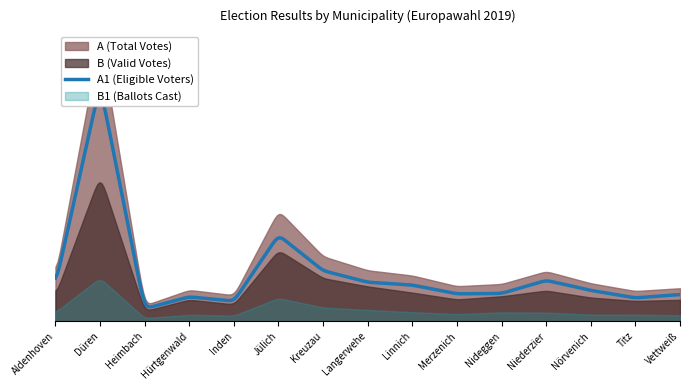

Reading left to right, extract all data points from this chart.

A1: 7994	52732	2779	5439	4446	19175	11248	8683	8055	6095	6185	9103	6862	5185	5949
A: 10140	62969	3526	6968	5781	24645	14432	11336	10176	7792	8291	11121	8450	6718	7352
B: 5849	32572	2256	4805	3749	15833	9578	7748	6369	4849	5550	6829	5268	4508	4768
B1: 2035	9640	691	1444	1257	5160	3056	2523	2033	1591	1986	1922	1483	1461	1336